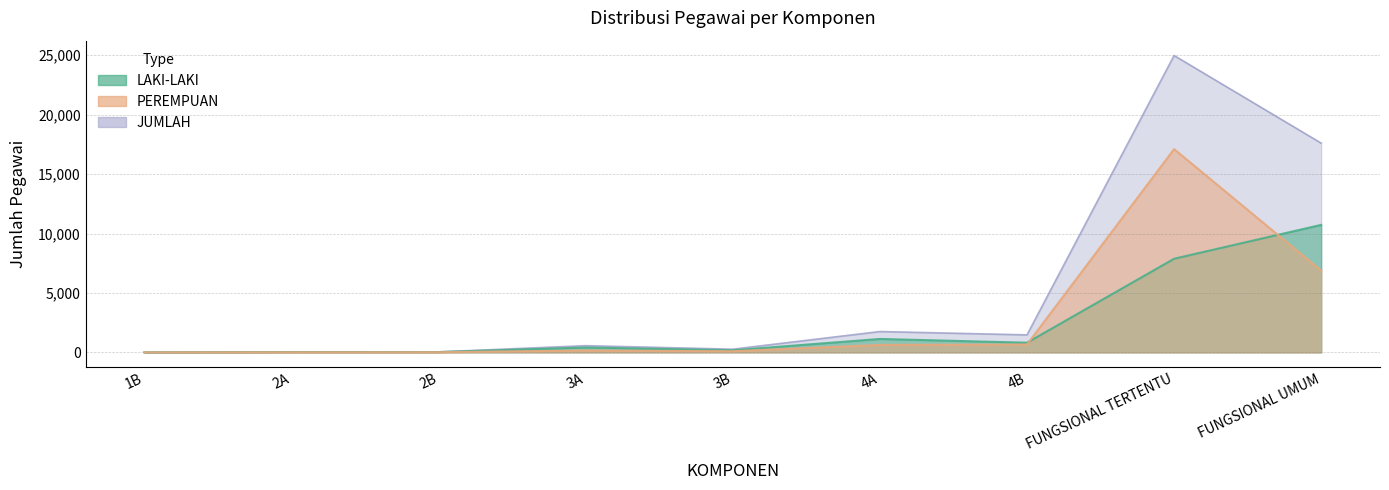

In LAKI-LAKI, how many points are higher than both neighbors (excluding endpoints)?

3